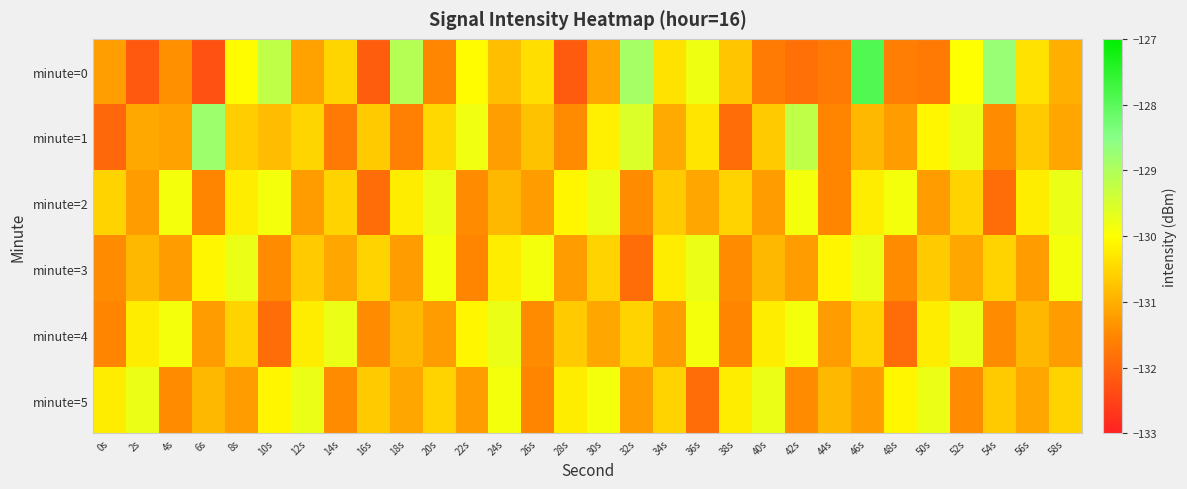

Between 36s and 20s, which is larger?

36s